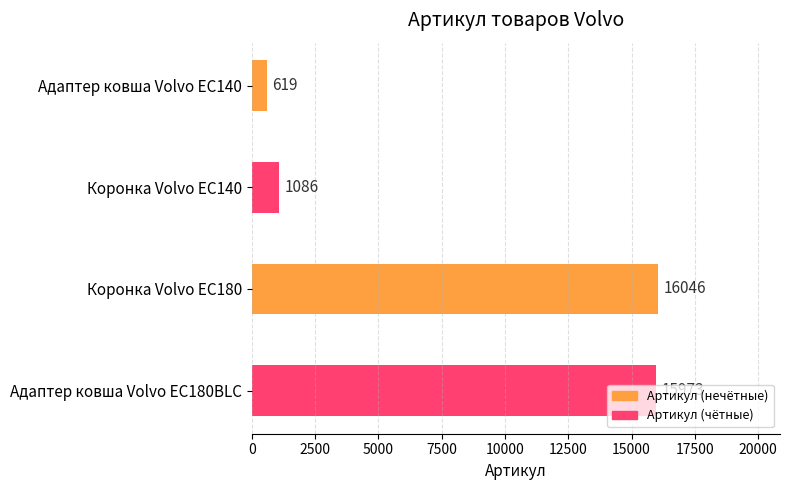

List the labels in order of value, smallest first.

Адаптер ковша Volvo EC140, Коронка Volvo EC140, Адаптер ковша Volvo EC180BLC, Коронка Volvo EC180